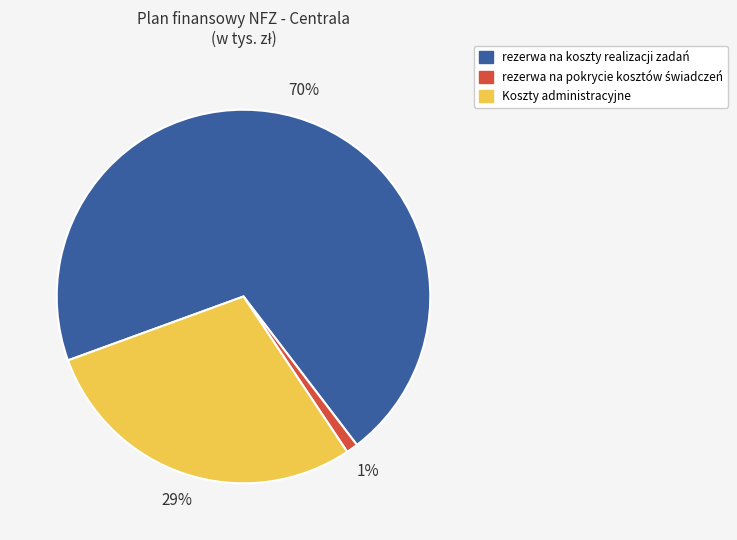

To the nearest percent, what is the difference between the largest and smallest slice percentages?

69%